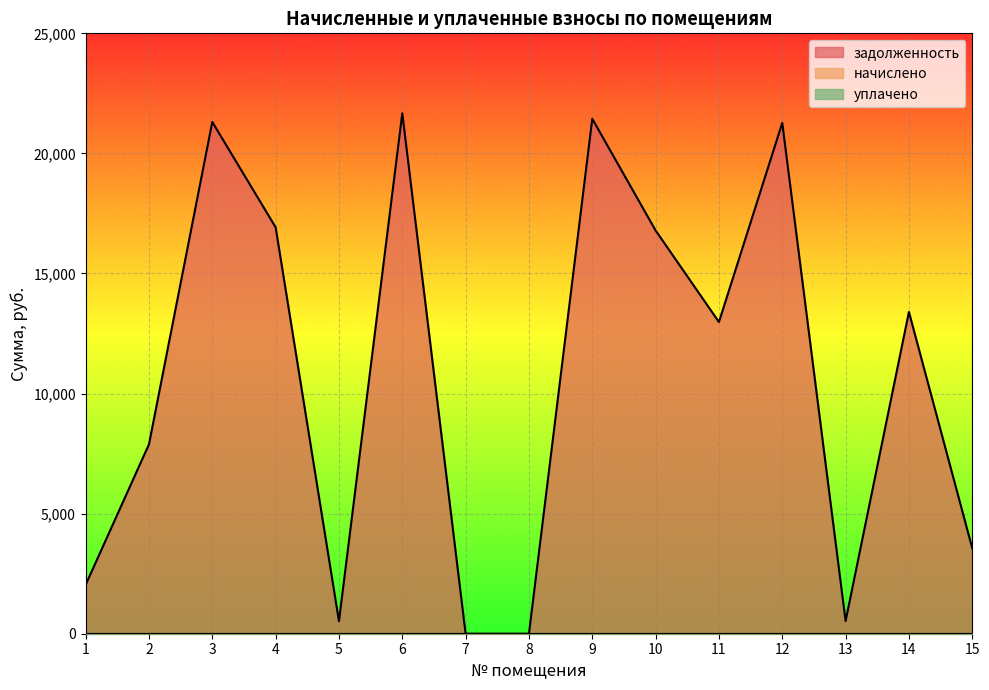

What is the total value across all series at 15?

3560.6